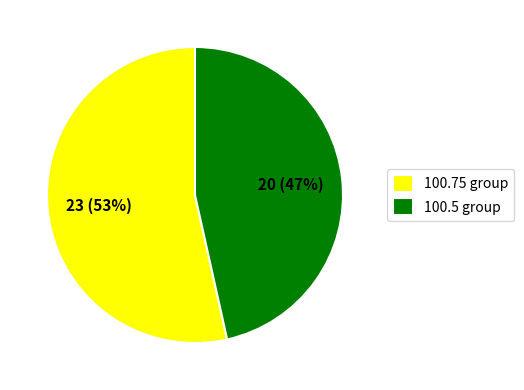

Does 100.75 group represent more than half of the total?

Yes